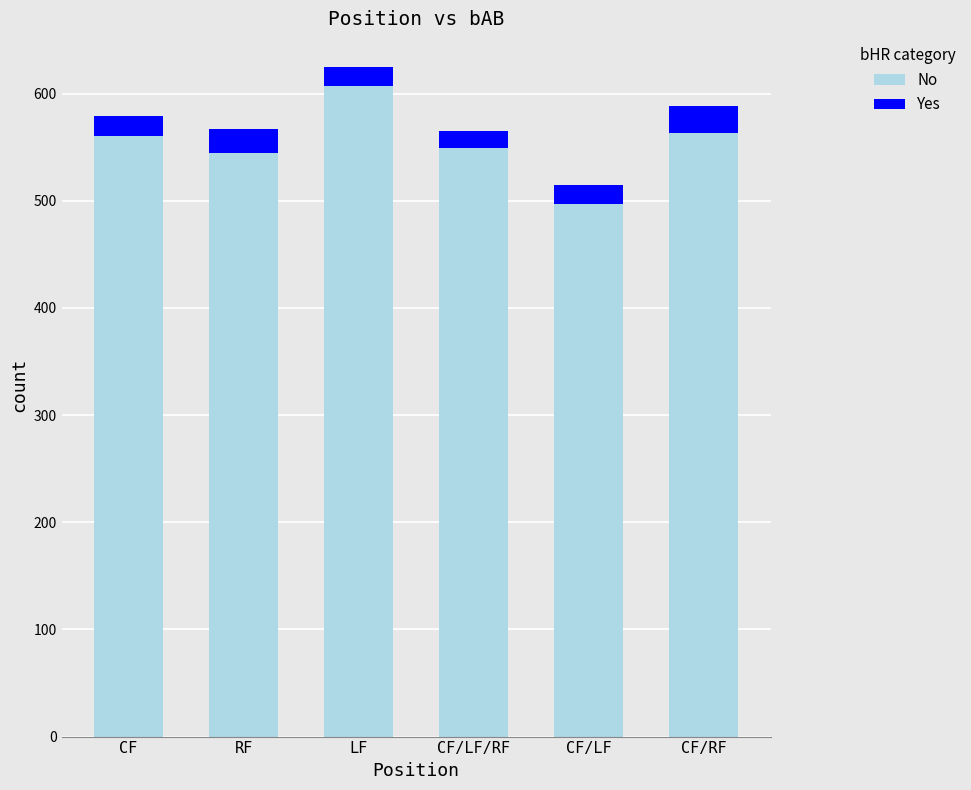

Which category has the lowest value in the No series?

CF/LF